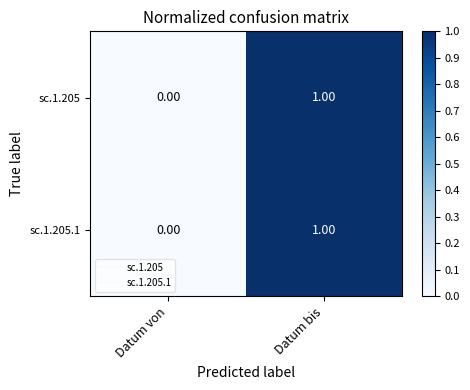

Rank the categories by sc.1.205.1 value from lowest to highest.

Datum von, Datum bis